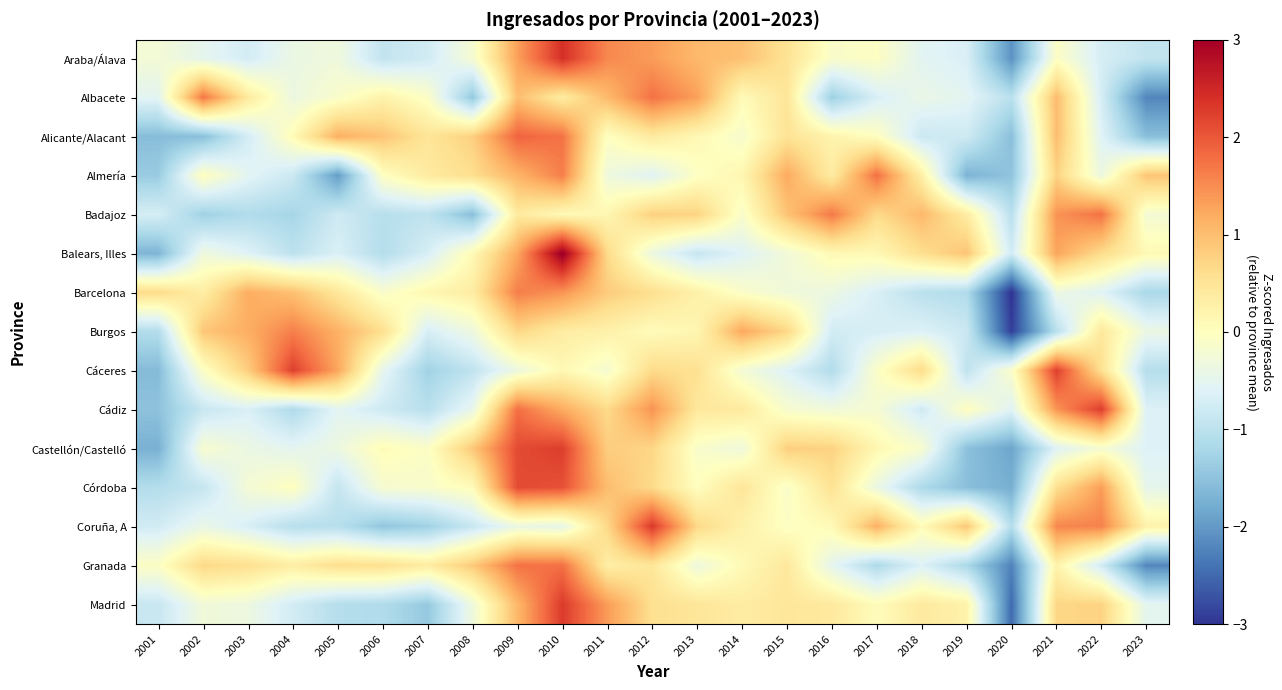

Reading left to right, extract all data points from this chart.

Araba/Álava: 2001=-0.2	2002=-0.5	2003=-0.7	2004=-0.4	2005=-0.3	2006=-0.9	2007=-0.8	2008=-0.2	2009=1.3	2010=2.4	2011=1.5	2012=1.4	2013=1.1	2014=1.0	2015=0.5	2016=-0.1	2017=-0.0	2018=-0.5	2019=-0.7	2020=-2.1	2021=-0.1	2022=-0.7	2023=-0.9
Albacete: 2001=-0.5	2002=1.7	2003=0.4	2004=-0.4	2005=-0.1	2006=0.2	2007=-0.1	2008=-1.4	2009=1.0	2010=0.4	2011=1.0	2012=1.7	2013=1.3	2014=0.1	2015=0.5	2016=-1.3	2017=-0.7	2018=-0.4	2019=-0.5	2020=-1.0	2021=1.0	2022=-0.7	2023=-2.2
Alicante/Alacant: 2001=-1.6	2002=-1.5	2003=-0.7	2004=0.1	2005=1.2	2006=0.9	2007=0.5	2008=0.8	2009=1.9	2010=1.7	2011=-0.0	2012=0.4	2013=0.1	2014=-0.2	2015=0.5	2016=0.2	2017=-0.0	2018=-0.8	2019=-0.8	2020=-1.5	2021=1.0	2022=-0.6	2023=-1.6
Almería: 2001=-1.4	2002=0.0	2003=-0.5	2004=-0.8	2005=-2.0	2006=-0.0	2007=0.4	2008=0.6	2009=1.1	2010=1.6	2011=-0.3	2012=-0.6	2013=-0.0	2014=0.2	2015=1.2	2016=0.4	2017=1.8	2018=0.3	2019=-1.7	2020=-1.5	2021=0.8	2022=-0.4	2023=0.9
Badajoz: 2001=-0.7	2002=-1.3	2003=-1.1	2004=-1.2	2005=-0.8	2006=-1.0	2007=-1.0	2008=-1.5	2009=0.4	2010=0.1	2011=0.2	2012=0.8	2013=0.8	2014=-0.1	2015=0.9	2016=1.7	2017=0.7	2018=1.1	2019=0.4	2020=-1.0	2021=1.4	2022=1.7	2023=-0.2
Balears, Illes: 2001=-1.7	2002=-0.3	2003=-0.6	2004=-1.0	2005=-0.7	2006=-1.1	2007=-0.7	2008=0.1	2009=1.2	2010=3.1	2011=0.7	2012=-0.4	2013=-0.9	2014=-0.6	2015=-0.3	2016=0.1	2017=0.1	2018=0.6	2019=0.9	2020=-0.8	2021=1.3	2022=0.6	2023=0.1
Barcelona: 2001=0.6	2002=0.3	2003=1.2	2004=1.0	2005=0.4	2006=-0.1	2007=0.2	2008=0.4	2009=1.6	2010=1.4	2011=0.8	2012=0.6	2013=0.3	2014=-0.1	2015=-0.3	2016=-0.4	2017=-0.7	2018=-1.0	2019=-1.1	2020=-3.0	2021=-0.4	2022=-0.6	2023=-1.2
Burgos: 2001=-1.1	2002=0.9	2003=1.2	2004=1.6	2005=1.1	2006=0.6	2007=-0.7	2008=-0.3	2009=0.7	2010=0.4	2011=0.3	2012=0.1	2013=0.2	2014=1.2	2015=0.7	2016=-0.8	2017=-0.7	2018=-0.6	2019=-0.8	2020=-2.9	2021=-1.0	2022=0.4	2023=-0.4
Cáceres: 2001=-1.6	2002=-0.1	2003=0.8	2004=2.2	2005=1.3	2006=-0.5	2007=-1.3	2008=-1.0	2009=-0.3	2010=0.1	2011=-0.2	2012=0.6	2013=0.6	2014=-0.2	2015=-0.6	2016=-1.1	2017=-0.1	2018=0.6	2019=-1.0	2020=-0.1	2021=2.2	2022=0.6	2023=-1.1
Cádiz: 2001=-1.5	2002=-0.9	2003=-0.7	2004=-1.1	2005=-0.5	2006=-0.8	2007=-1.0	2008=-0.4	2009=1.8	2010=1.2	2011=0.7	2012=1.4	2013=0.4	2014=0.4	2015=-0.2	2016=-0.3	2017=-0.2	2018=-0.8	2019=-0.0	2020=-0.6	2021=1.4	2022=2.3	2023=-0.6
Castellón/Castelló: 2001=-1.7	2002=-0.2	2003=-0.4	2004=-0.5	2005=-0.4	2006=0.1	2007=-0.1	2008=0.9	2009=2.1	2010=2.3	2011=0.8	2012=0.7	2013=-0.1	2014=-0.3	2015=0.8	2016=0.8	2017=0.2	2018=-0.2	2019=-1.5	2020=-1.9	2021=-0.6	2022=-0.2	2023=-0.6
Córdoba: 2001=-1.1	2002=-0.9	2003=-0.2	2004=0.0	2005=-0.9	2006=-0.2	2007=-0.1	2008=0.1	2009=2.1	2010=2.1	2011=1.0	2012=0.6	2013=0.0	2014=0.5	2015=-0.1	2016=0.5	2017=-0.4	2018=-1.2	2019=-1.5	2020=-1.8	2021=0.6	2022=1.3	2023=-0.5
Coruña, A: 2001=-0.8	2002=-0.4	2003=-0.7	2004=-1.1	2005=-1.0	2006=-1.5	2007=-1.3	2008=-0.9	2009=-0.4	2010=-0.5	2011=0.7	2012=2.3	2013=0.7	2014=0.3	2015=-0.0	2016=0.1	2017=1.1	2018=0.1	2019=0.9	2020=-1.1	2021=1.6	2022=1.6	2023=0.2
Granada: 2001=-0.1	2002=0.7	2003=0.6	2004=0.3	2005=0.6	2006=0.6	2007=0.4	2008=0.9	2009=1.7	2010=1.8	2011=0.3	2012=0.5	2013=-0.3	2014=0.1	2015=0.4	2016=-0.5	2017=-1.1	2018=-0.6	2019=-1.2	2020=-2.2	2021=0.2	2022=-0.8	2023=-2.2
Madrid: 2001=-0.9	2002=-0.3	2003=-0.3	2004=-0.7	2005=-1.1	2006=-1.1	2007=-1.4	2008=-0.3	2009=1.1	2010=2.3	2011=1.4	2012=0.6	2013=0.5	2014=0.4	2015=0.5	2016=0.4	2017=0.0	2018=0.4	2019=0.2	2020=-2.5	2021=0.7	2022=0.8	2023=-0.5